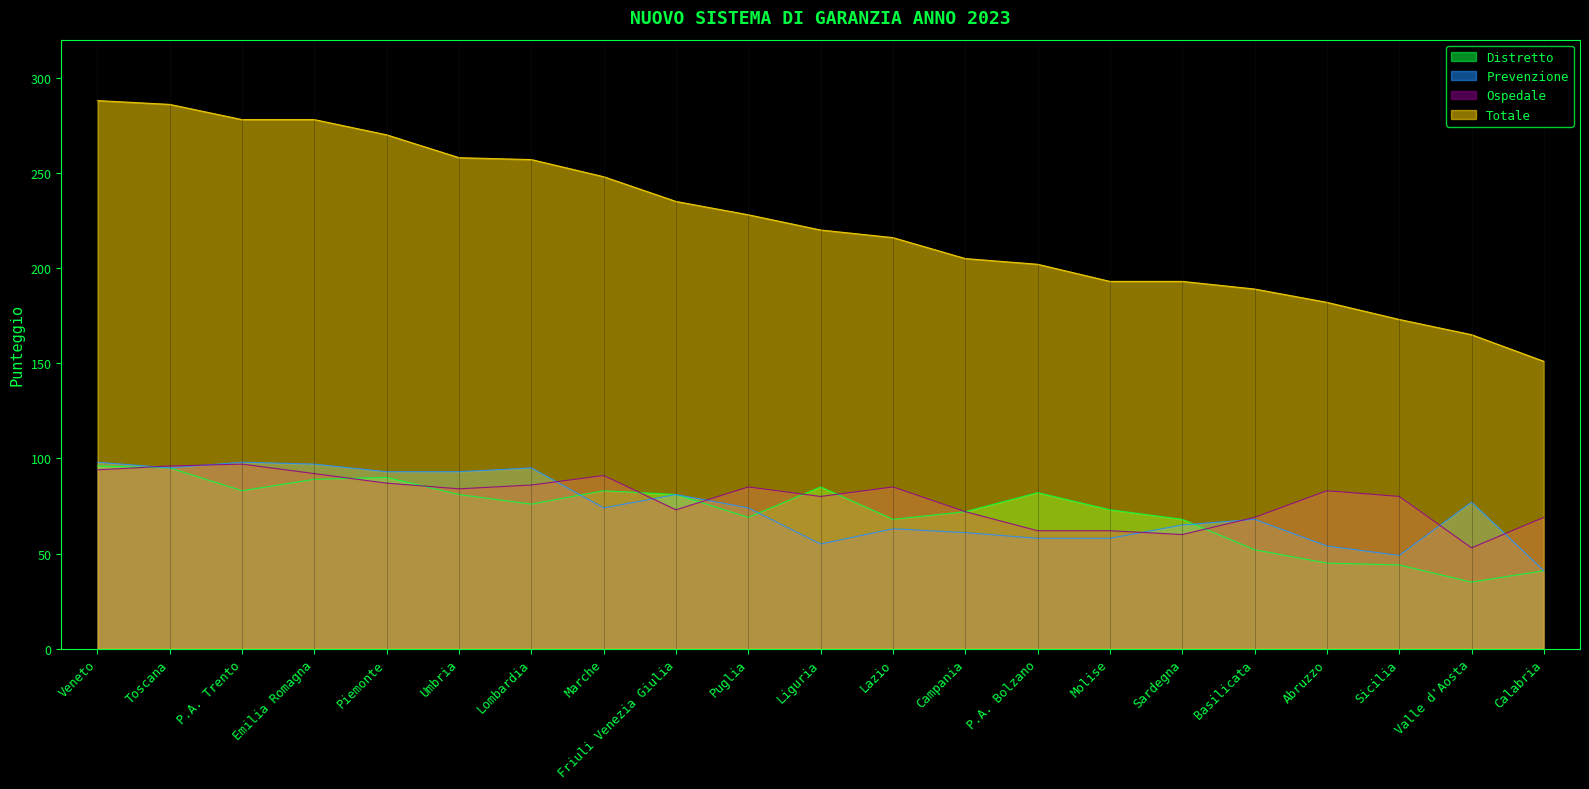

Is it true that Totale equals 54 at Marche?

False